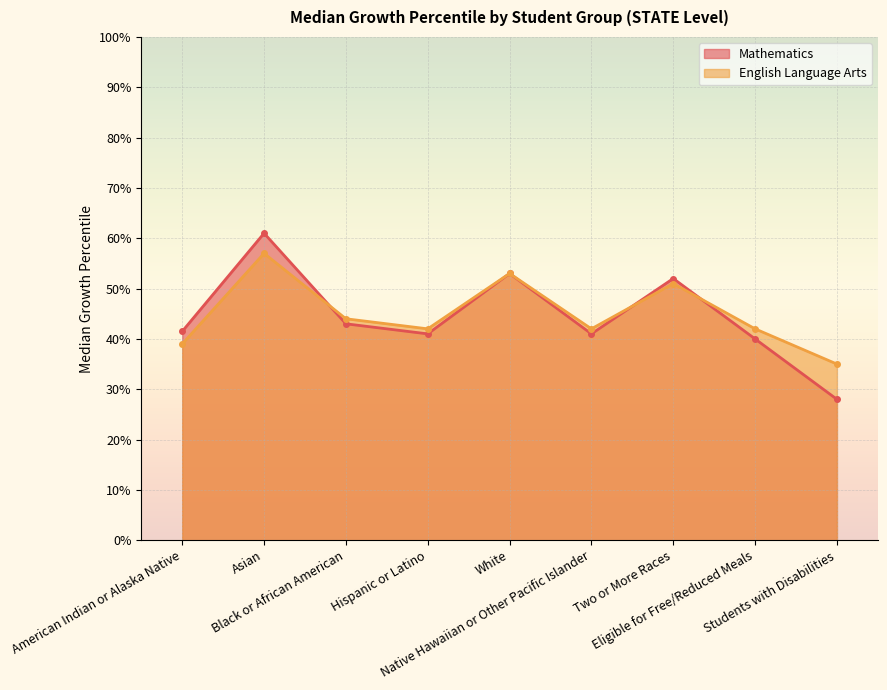

Where is the first local maximum for English Language Arts?

Asian